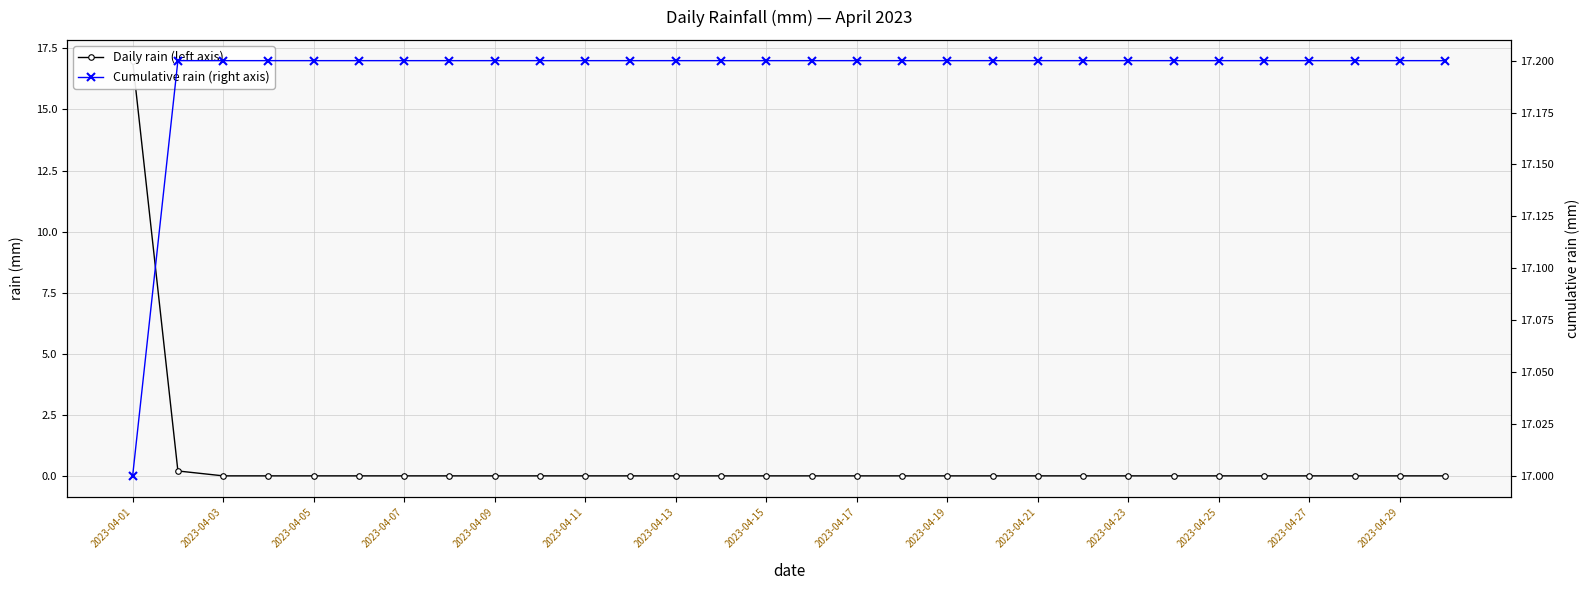

What is the average value of the Cumulative rain (right axis) series?

17.2